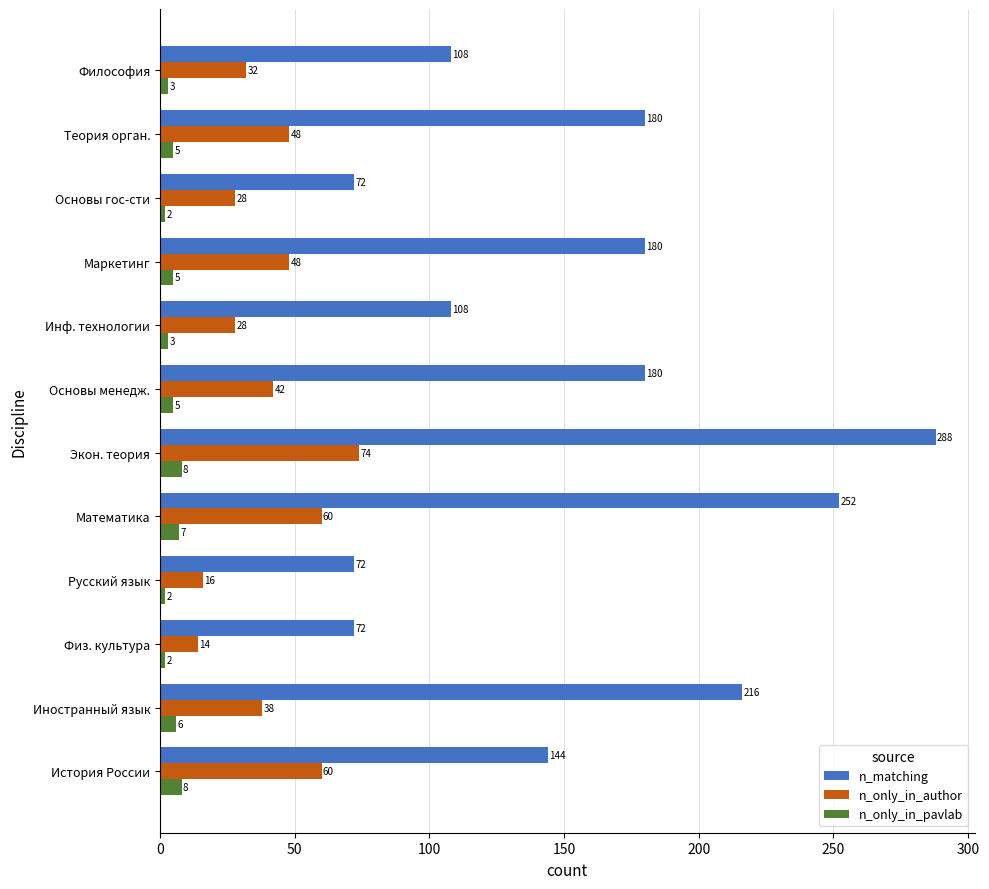

True or false: n_matching has a value of 108 at Инф. технологии.

True